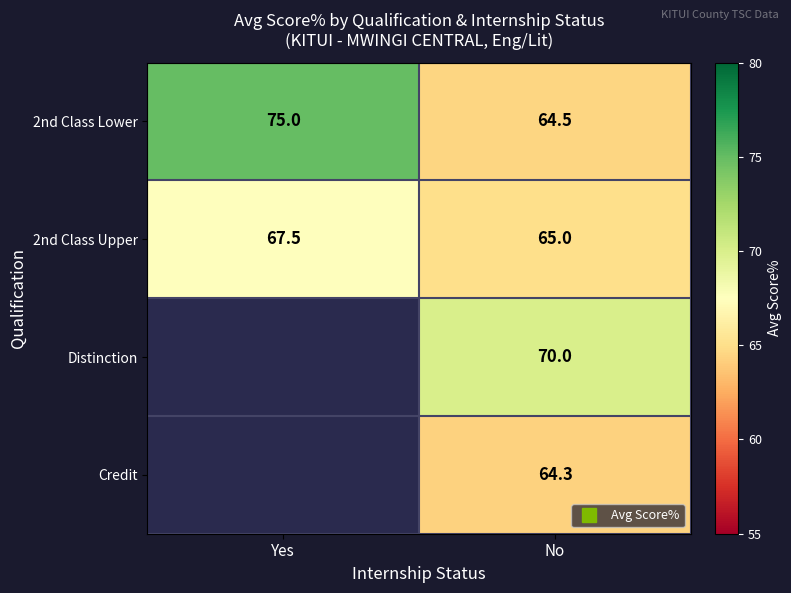

Which category has the highest value in the 2nd Class Upper series?

Yes